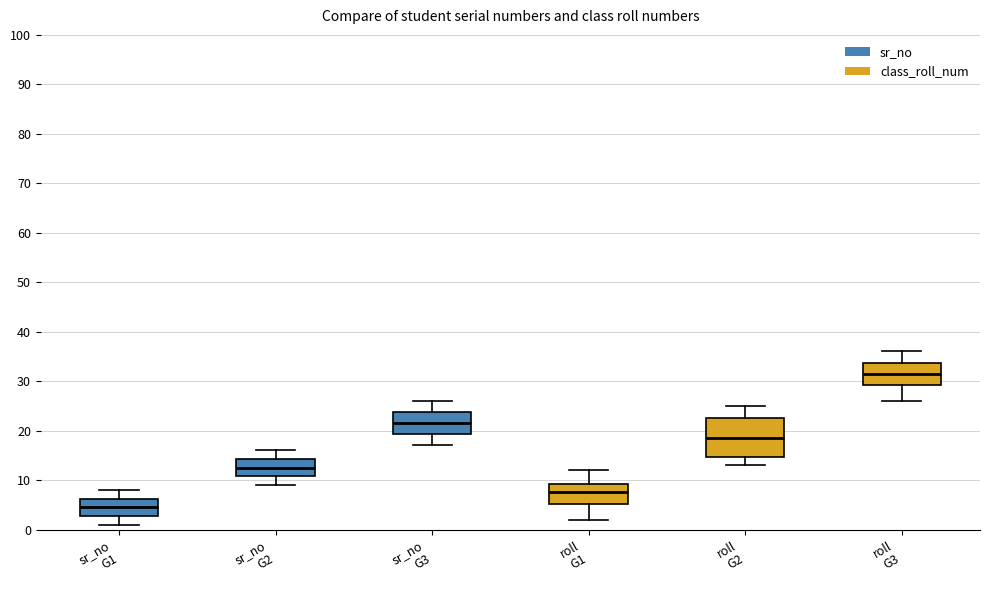

Reading left to right, transcribe this box plot: for each box, give where its median line is, the range the box spans, and where its two whiskers end, as read against the y-axis. The values are not printed on the chart, so give them approximately, as read against the axis.

sr_no G1: median 5, box 3 to 6, whiskers 1 to 8
sr_no G2: median 13, box 11 to 14, whiskers 9 to 16
sr_no G3: median 22, box 19 to 24, whiskers 17 to 26
roll G1: median 8, box 5 to 9, whiskers 2 to 12
roll G2: median 19, box 15 to 23, whiskers 13 to 25
roll G3: median 32, box 29 to 34, whiskers 26 to 36